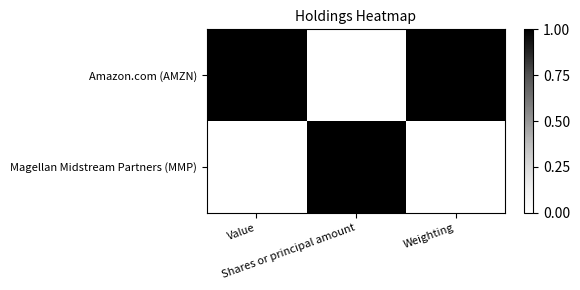

Count the number of categories in the chart.

3